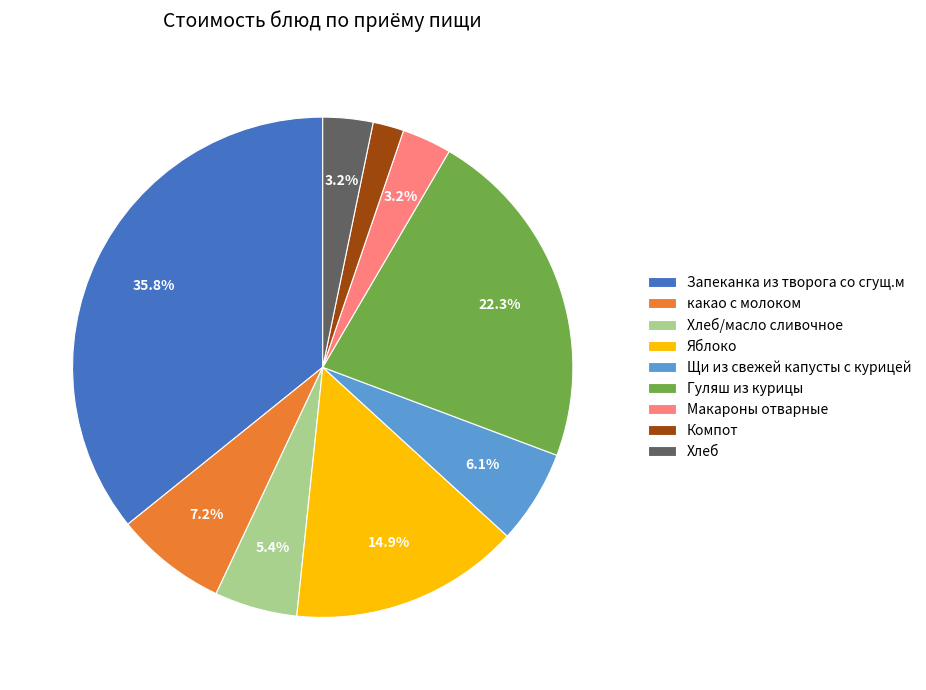

What percentage is the какао с молоком slice, to the nearest percent?

7%